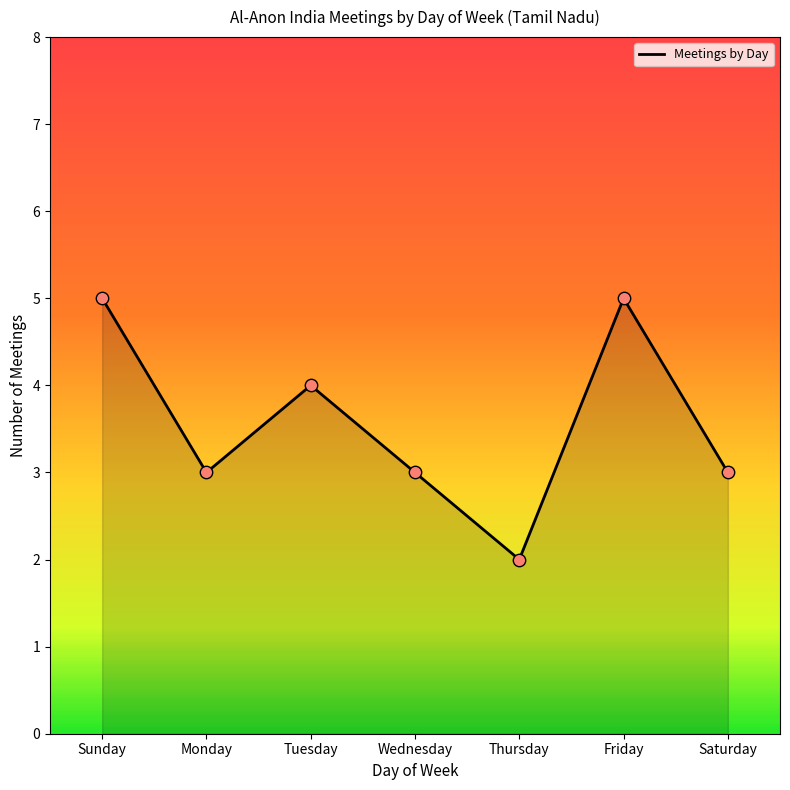

What is the ratio of the value at Monday to the value at Thursday?

1.5